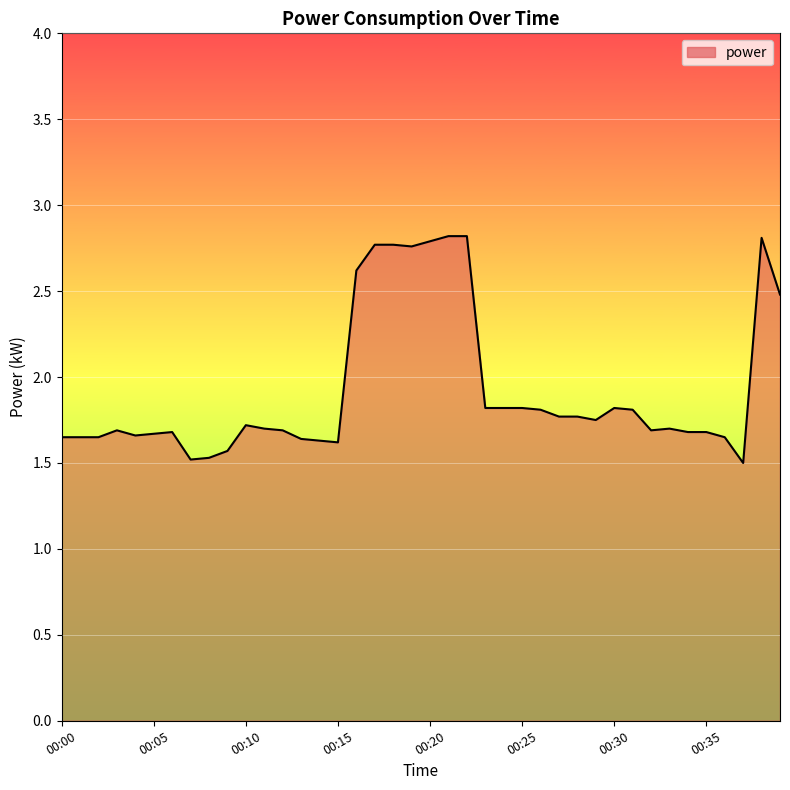

What is the sum of all values?

77.0